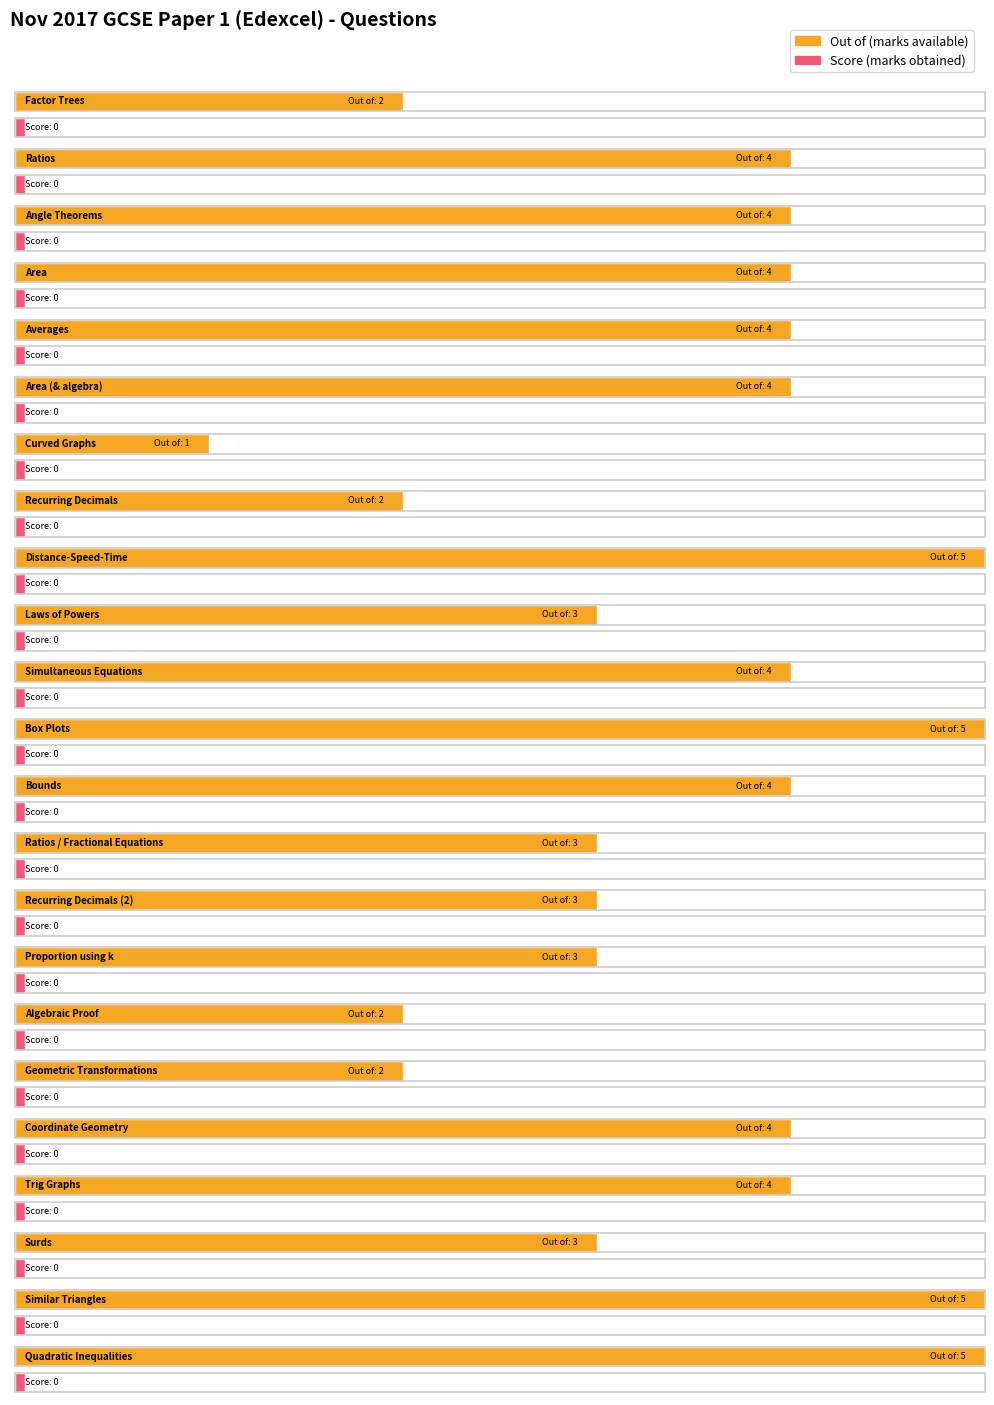

How many groups of bars are there?

23